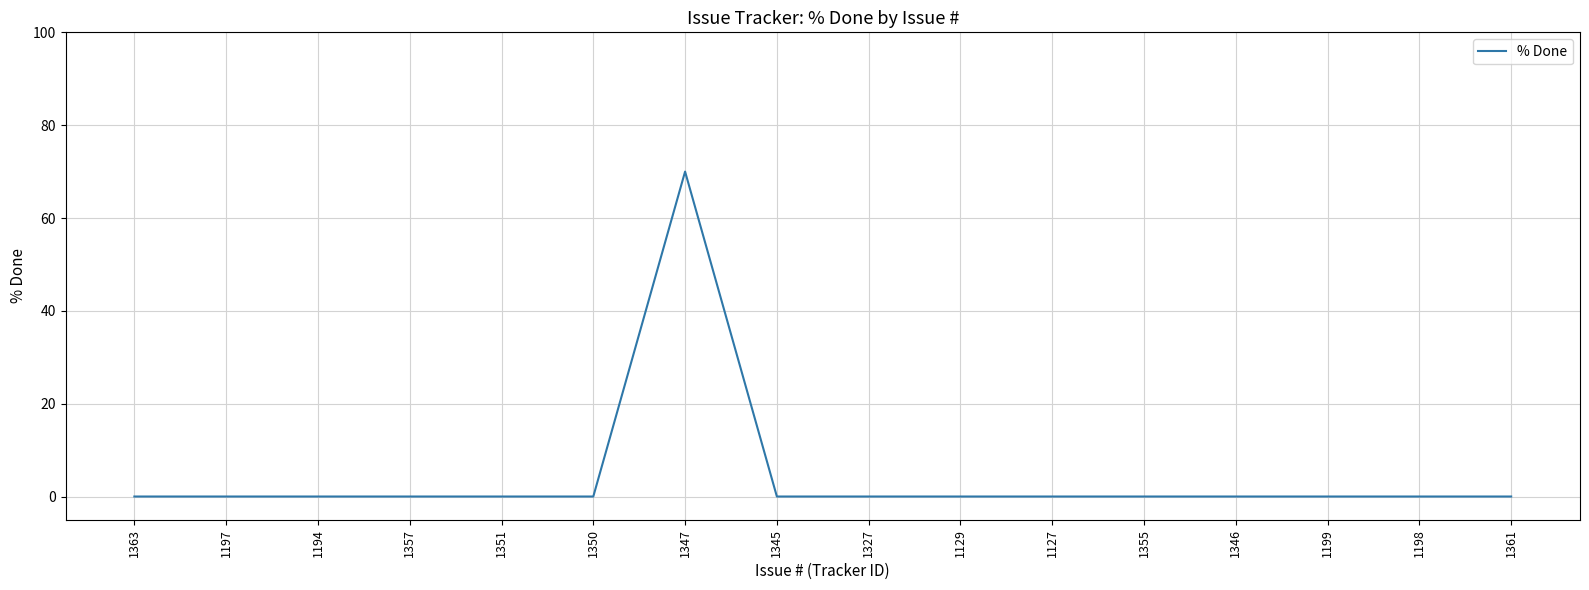

What position from the left is 1345?

8